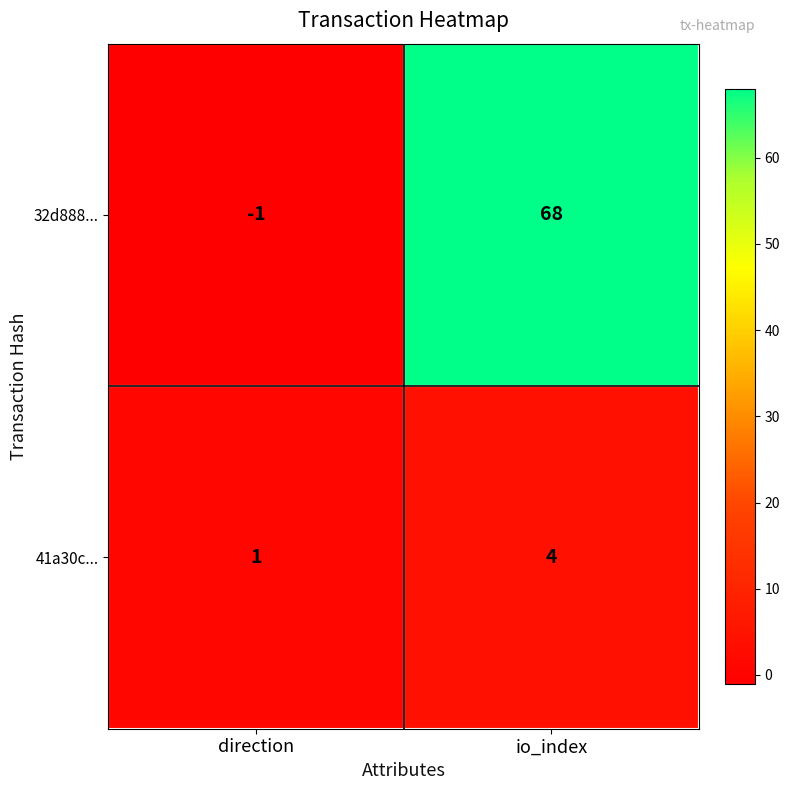

What is the difference between the highest and lowest values at io_index?

64